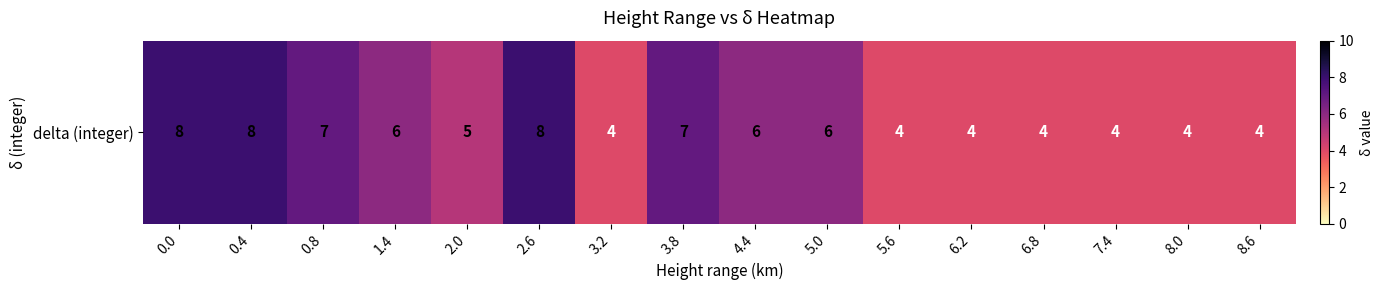

Reading left to right, what are all the values shown in this chart?

0.0=8	0.4=8	0.8=7	1.4=6	2.0=5	2.6=8	3.2=4	3.8=7	4.4=6	5.0=6	5.6=4	6.2=4	6.8=4	7.4=4	8.0=4	8.6=4